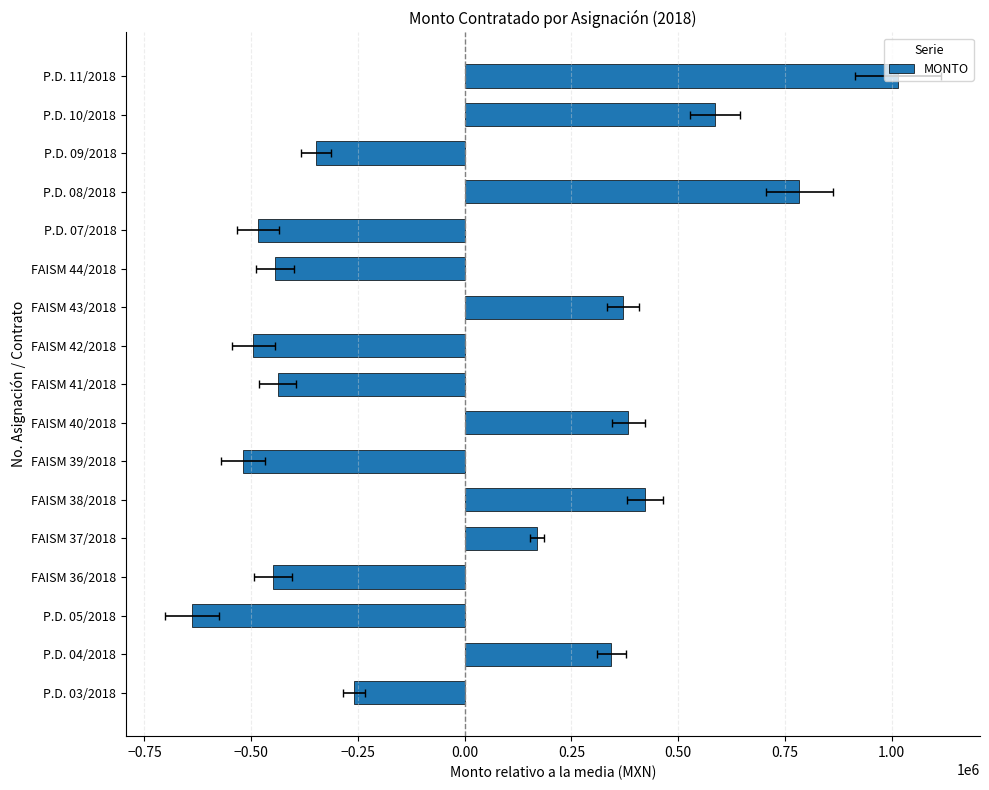

The value at 0.50 is -204962.4. True or false?

False